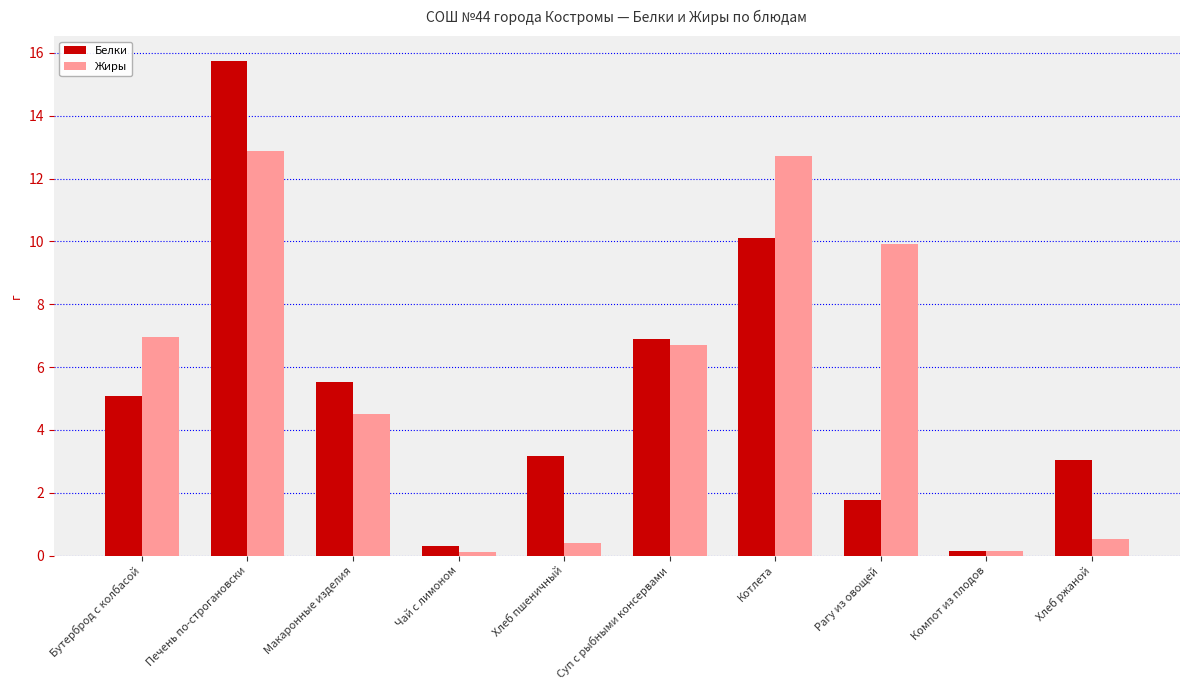

What is the minimum value shown in the chart?

0.1